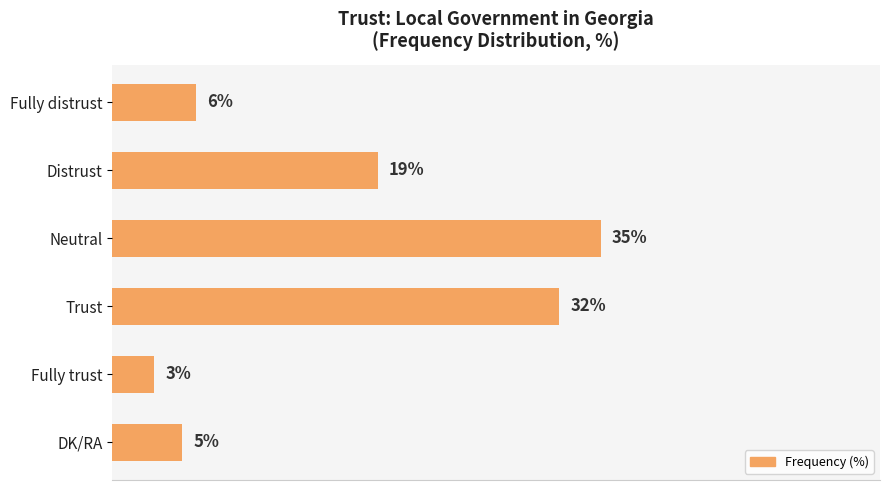

Are the bars horizontal?

Yes